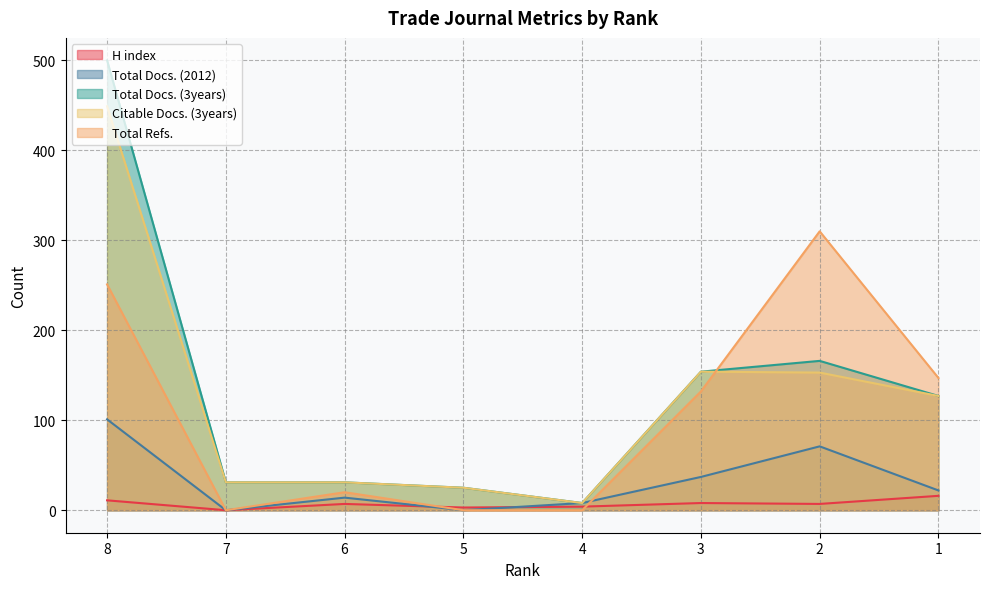

What is the maximum value for Total Docs. (2012)?

101